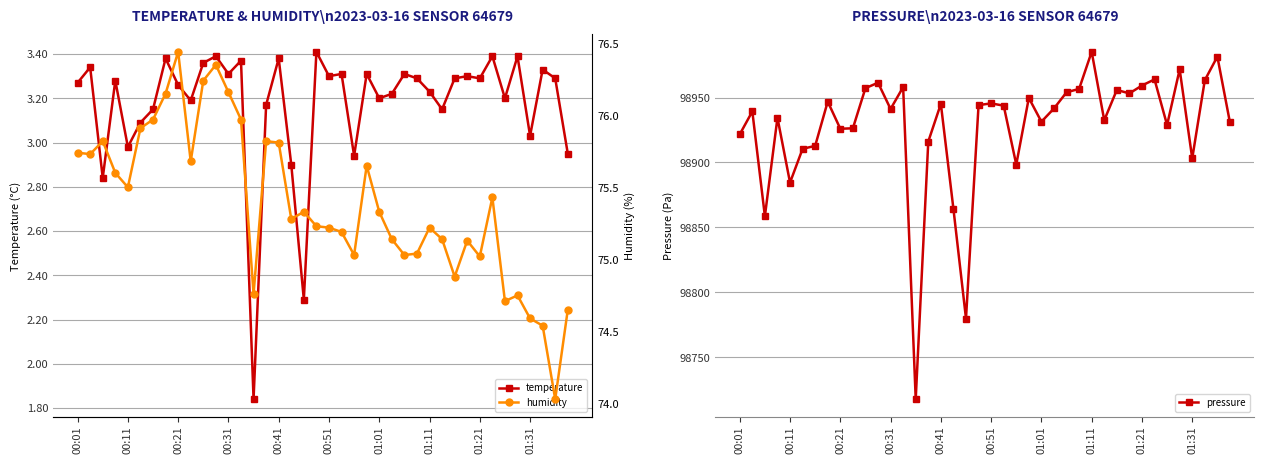

The temperature series shows 5.2 at 00:11. True or false?

False